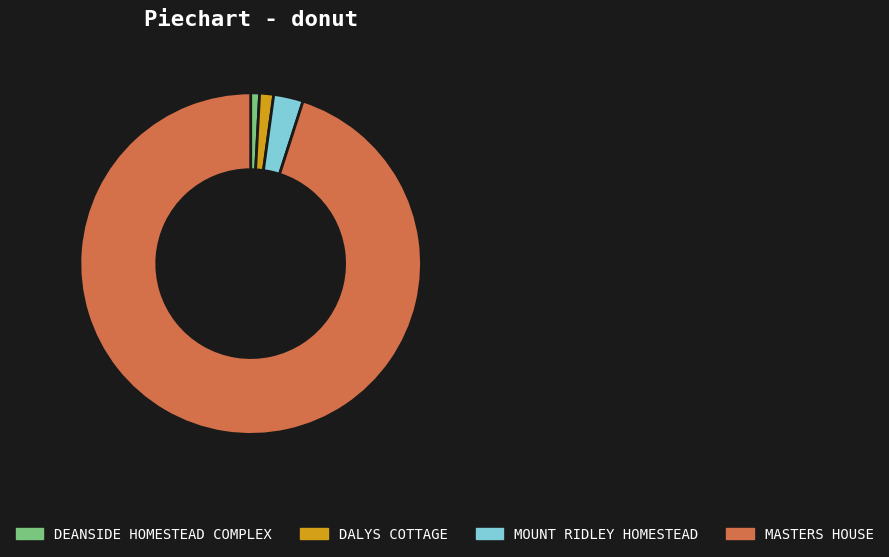

Do DEANSIDE HOMESTEAD COMPLEX and DALYS COTTAGE together represent more than half of the pie?

No